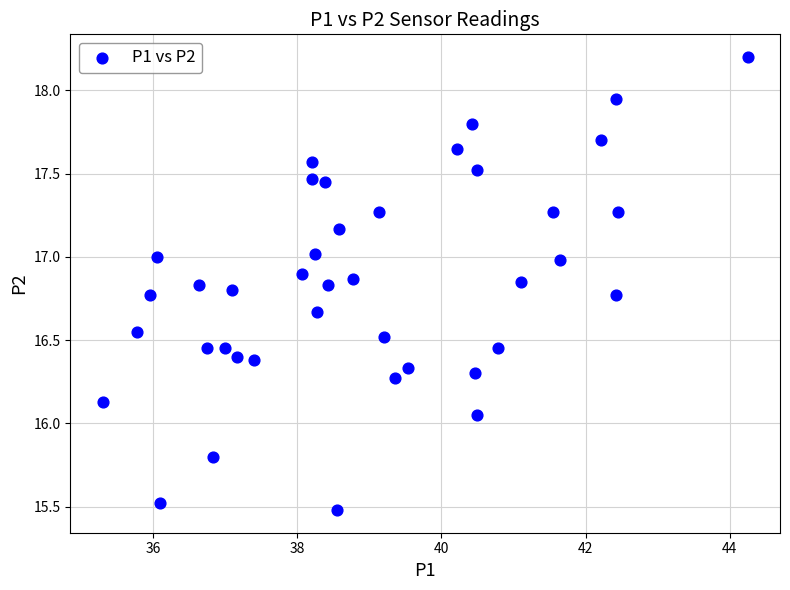

What is the range of Y values (max minus min)?

2.7